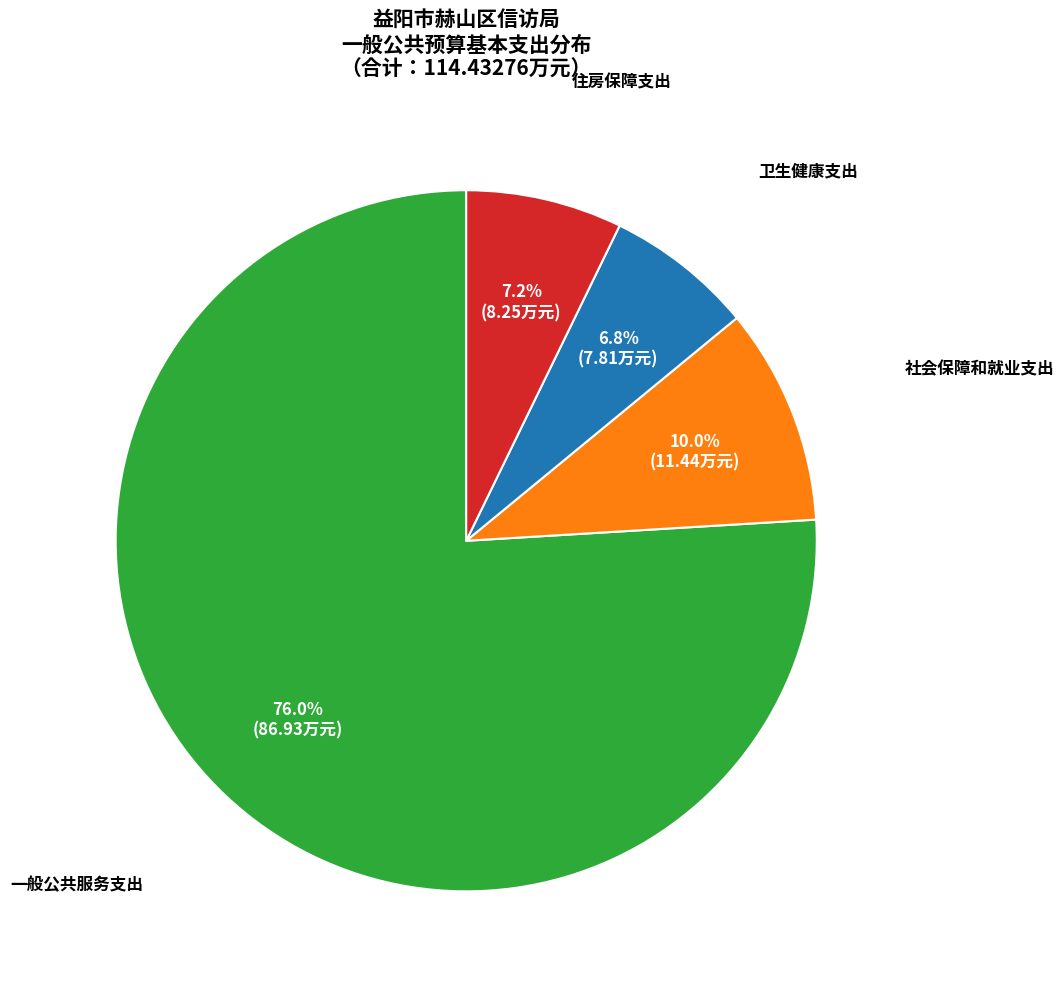

Approximately how many times larger is the value at 住房保障支出 compared to 一般公共服务支出?

0.1